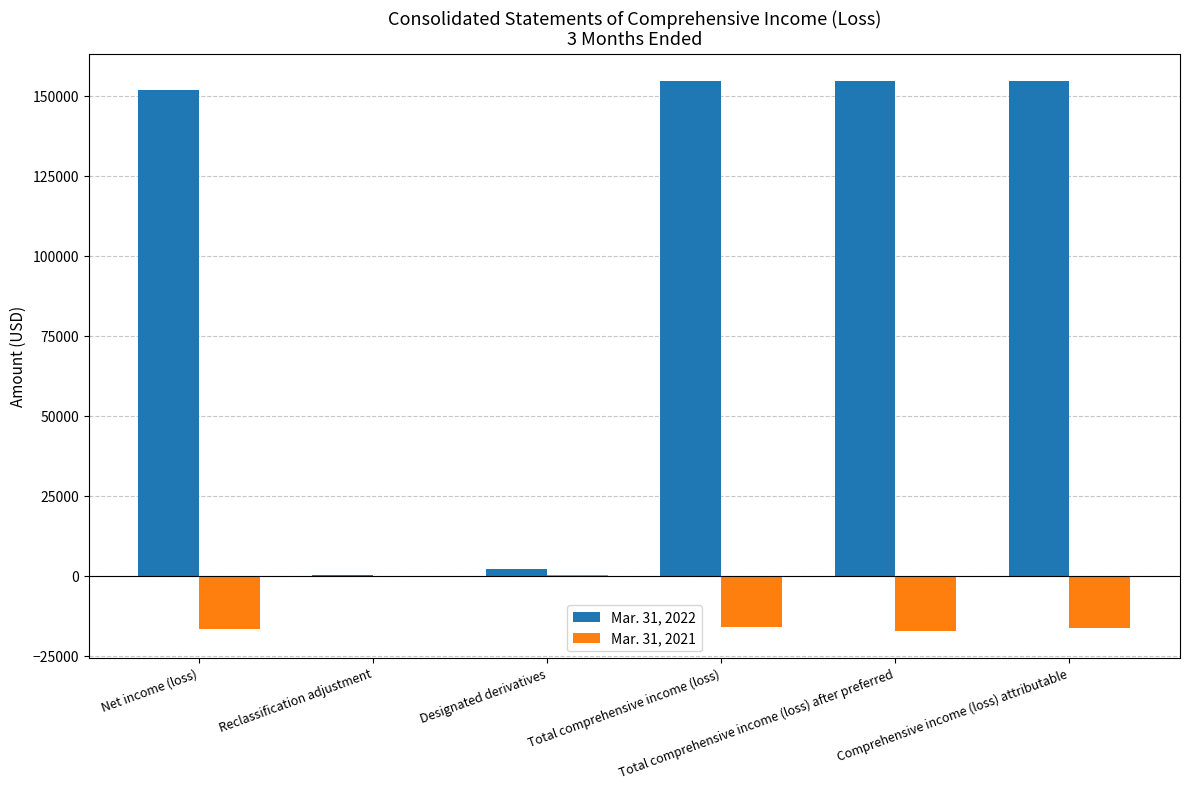

What is the difference between the Mar. 31, 2021 values at Reclassification adjustment and Comprehensive income (loss) attributable?

16223